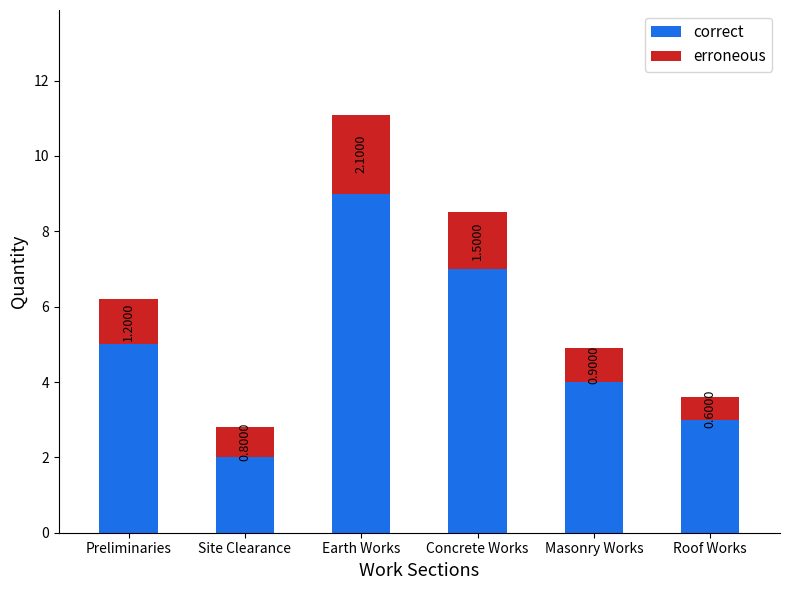

Does the chart contain stacked bars?

Yes